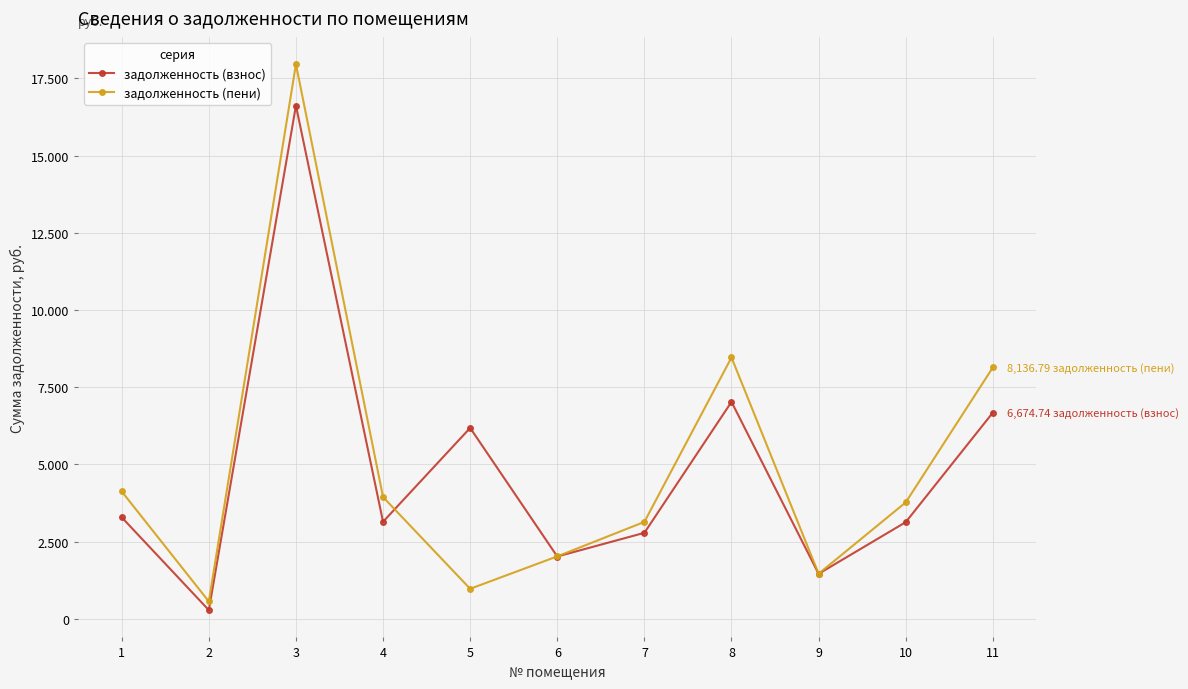

Between which two adjacent categories do задолженность (пени) and задолженность (взнос) first intersect?

4 and 5